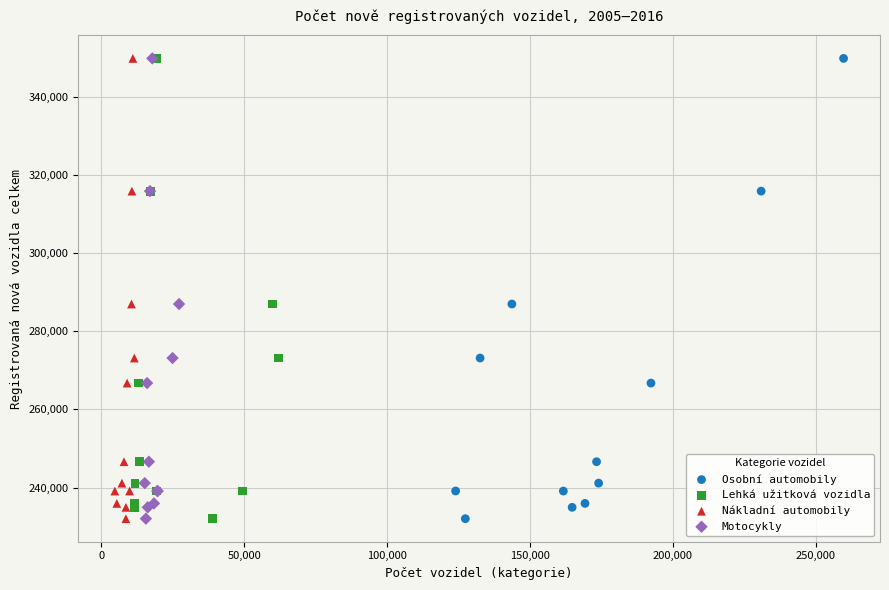

What are all the series names shown in the legend?

Osobní automobily, Lehká užitková vozidla, Nákladní automobily, Motocykly